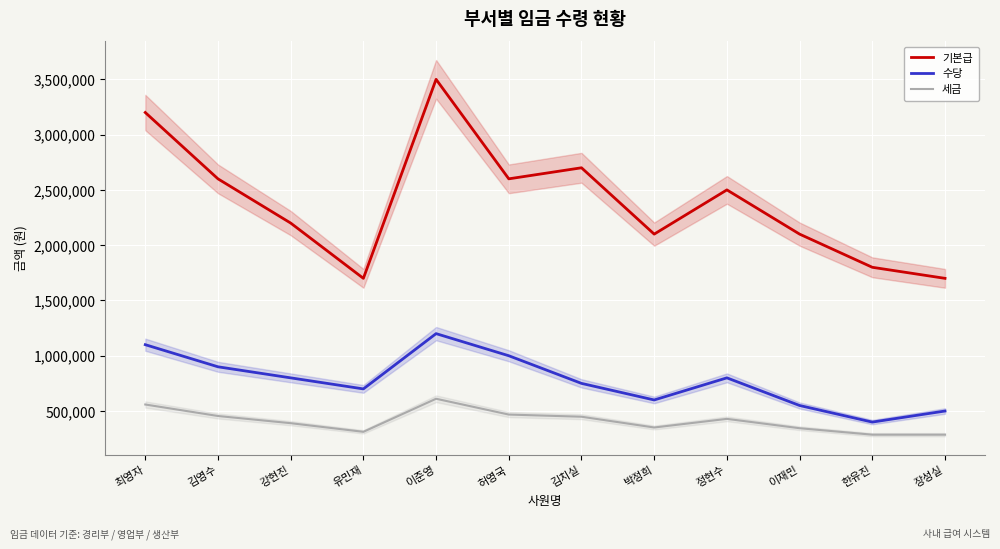

The 수당 series shows 895678 at 이재민. True or false?

False